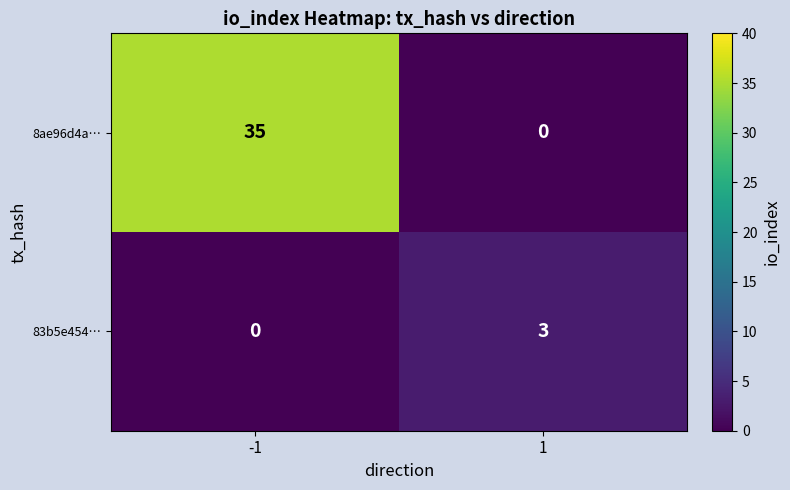

What is the difference between the 83b5e454… values at -1 and 1?

3